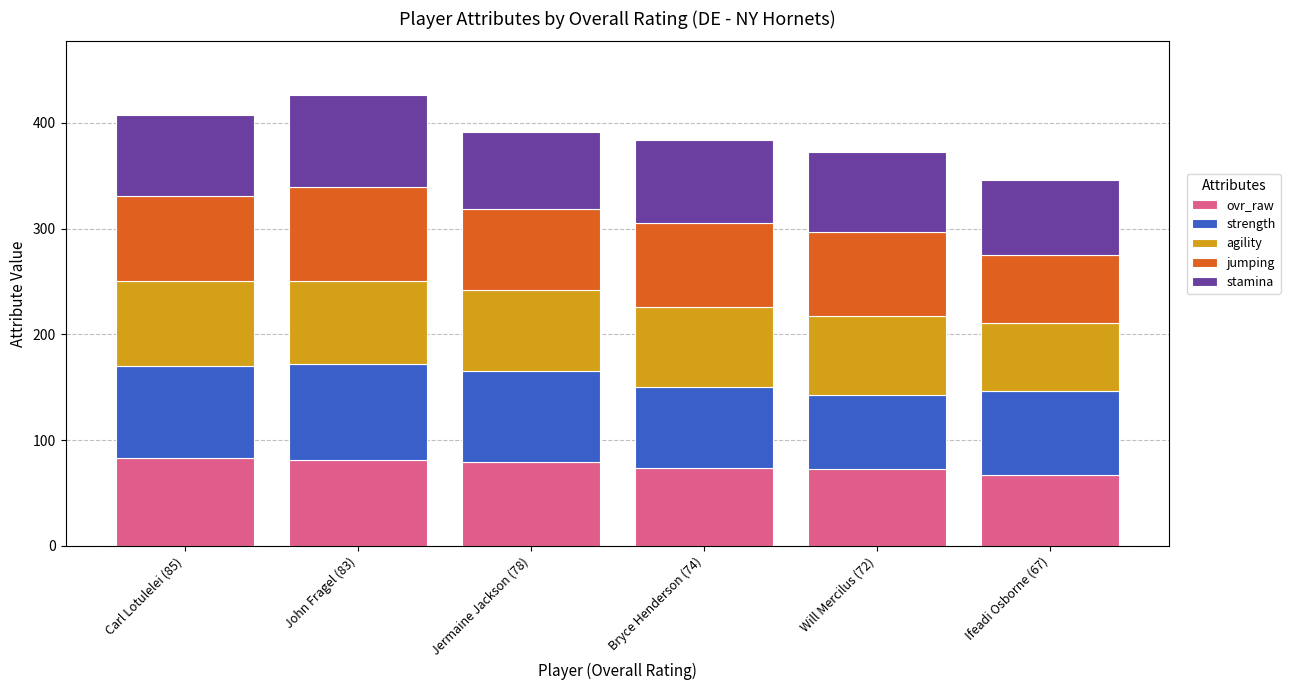

What is the difference between the maximum and minimum values in the ovr_raw series?

16